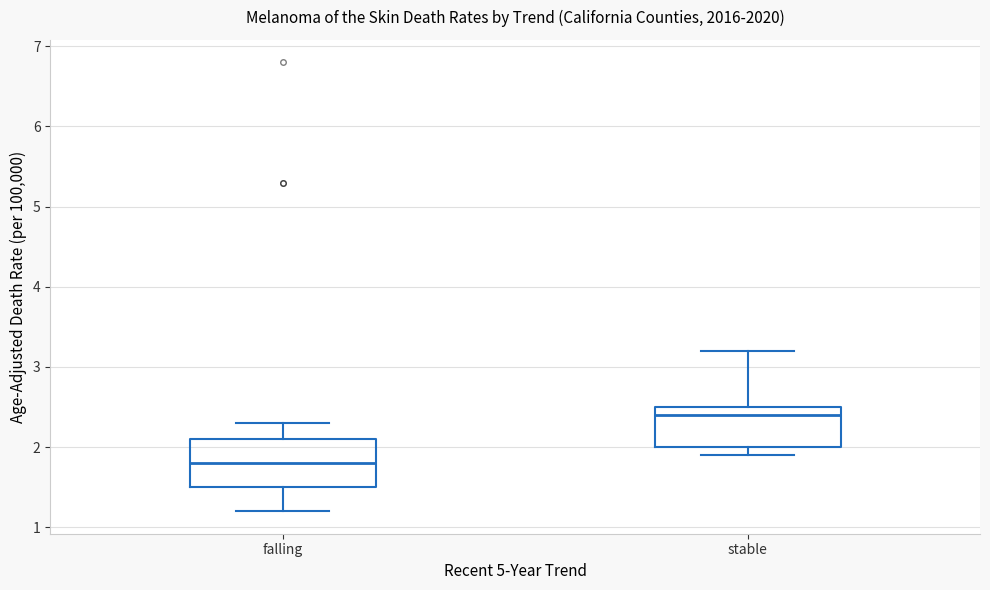

Comparing the boxes themselves (not the whiskers), which one is the tallest?

falling